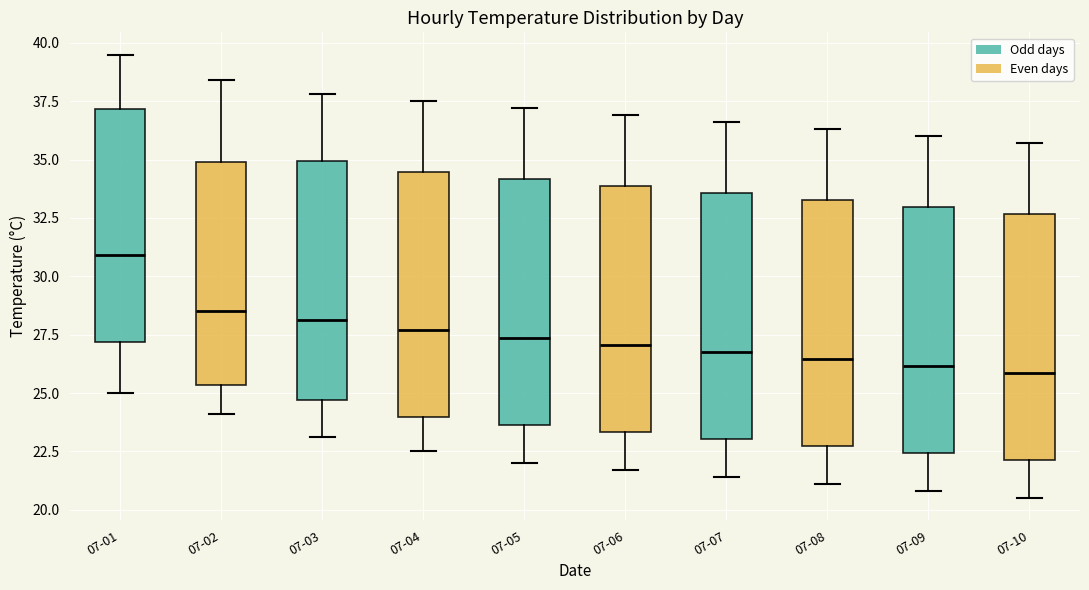

Which box has the highest median line?

07-01